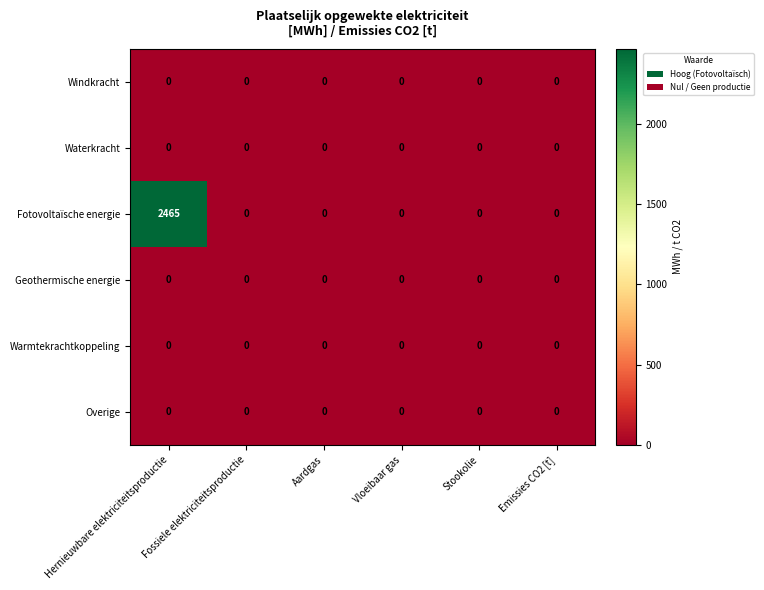

Count the number of data series in this chart.

6